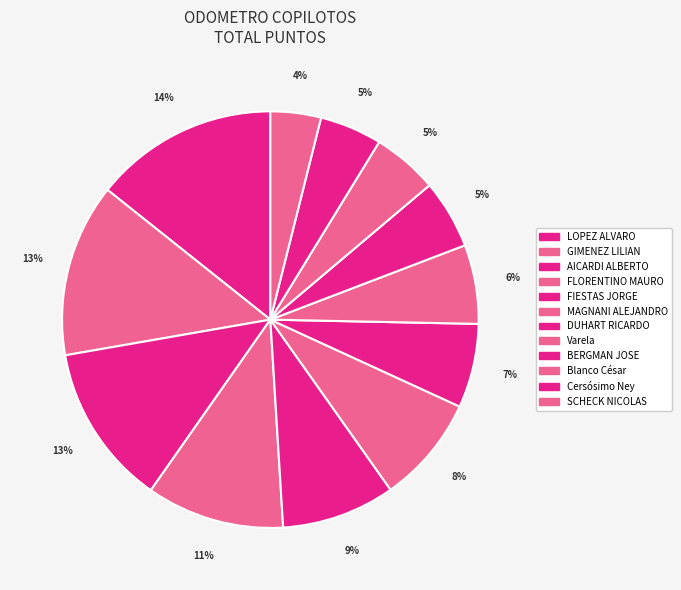

Which category has the smallest portion of the pie?

SCHECK NICOLAS